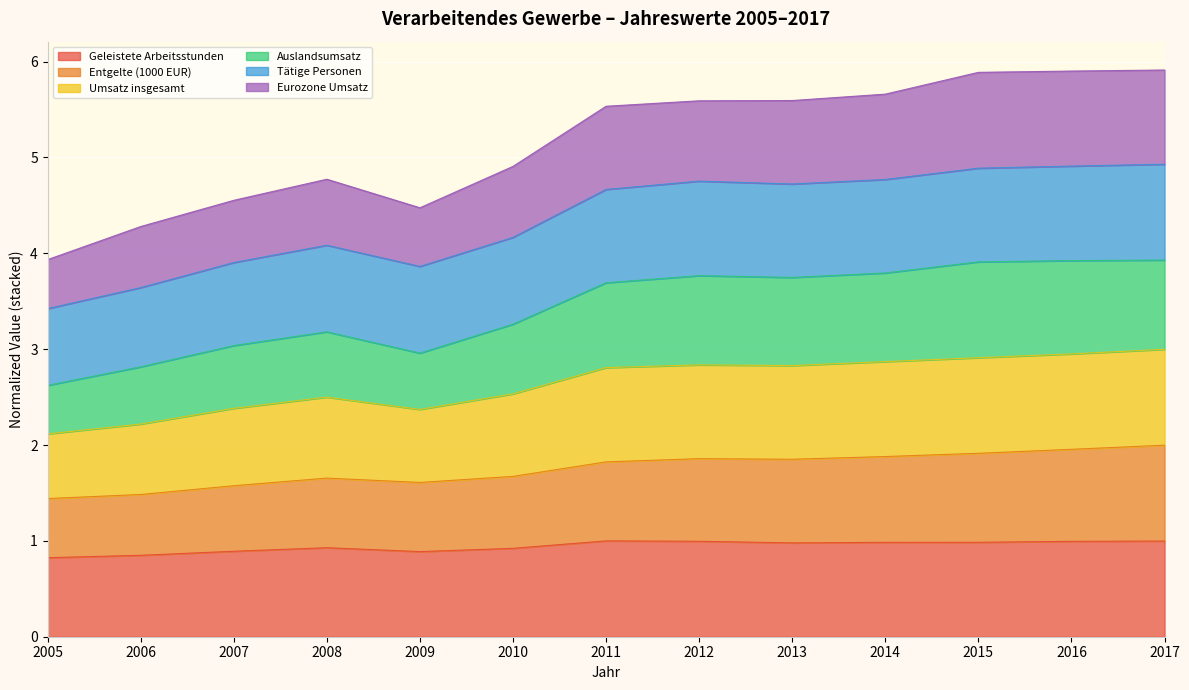

What is the total value across all series at 2007?

4.6